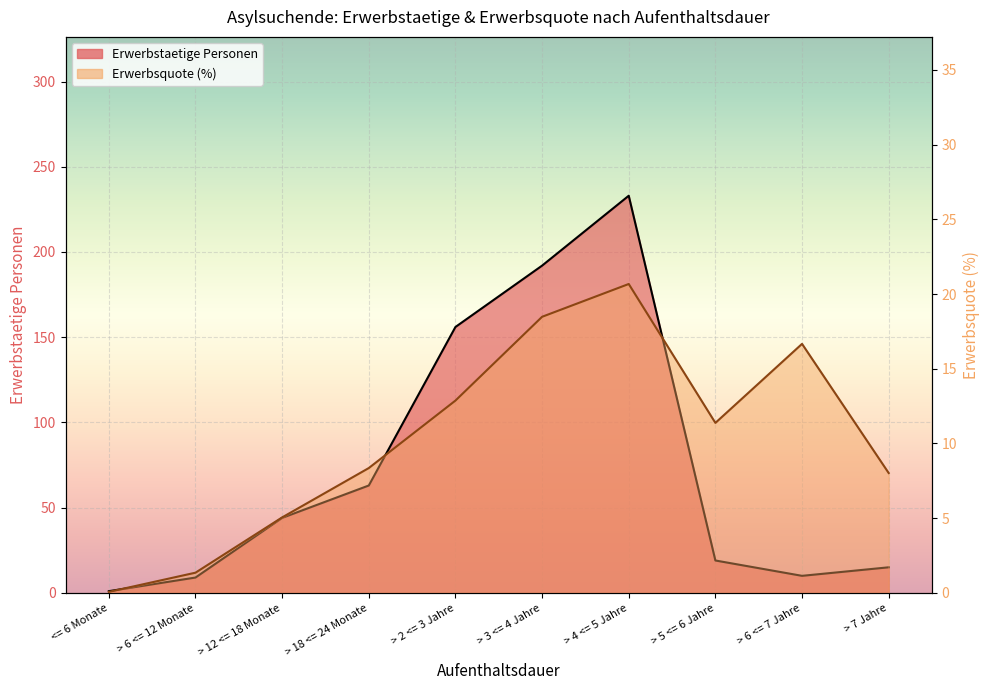

True or false: Erwerbsquote has a value of 16.7 at > 6 <= 7 Jahre.

True